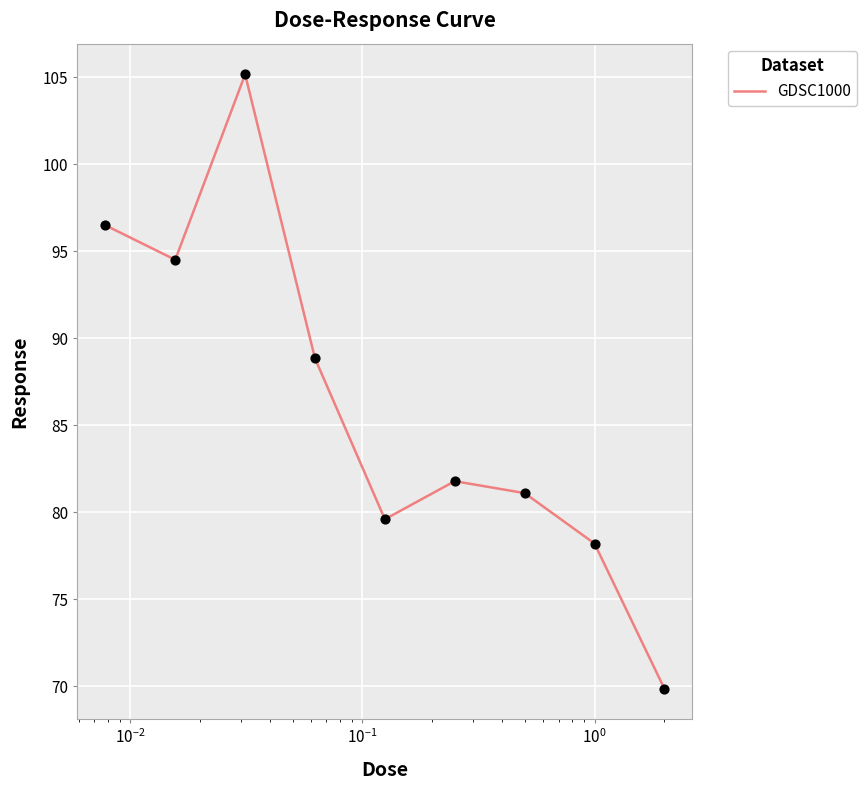

What is the difference between the maximum and minimum values?

35.3